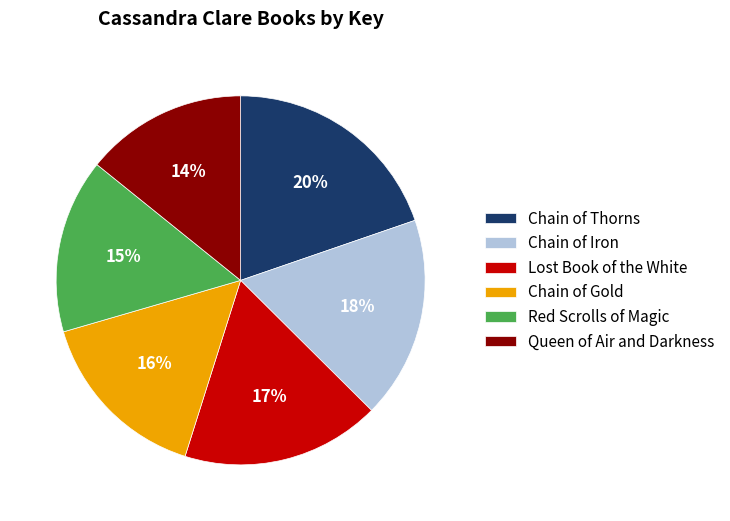

To the nearest percent, what is the difference between the Chain of Iron and Chain of Thorns slice percentages?

2%